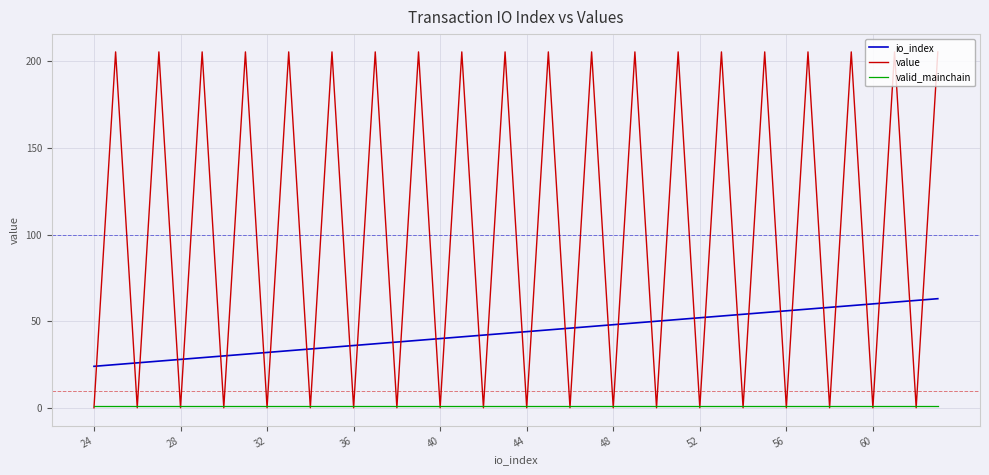

Which series has the largest total across all categories?

value